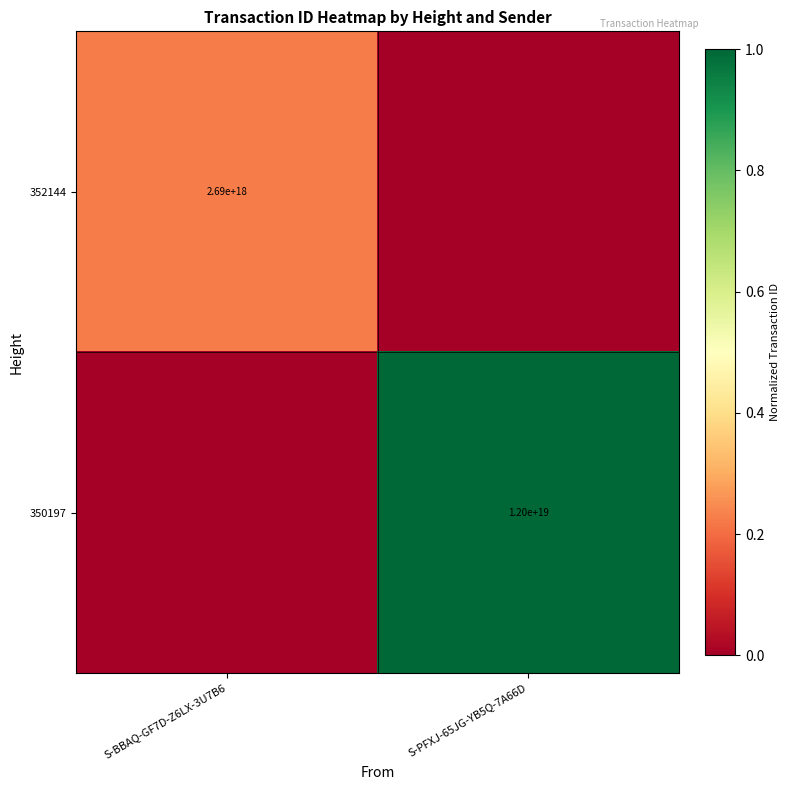

The value of 352144 at S-BBAQ-GF7D-Z6LX-3U7B6 is 1091598198819389696. True or false?

False